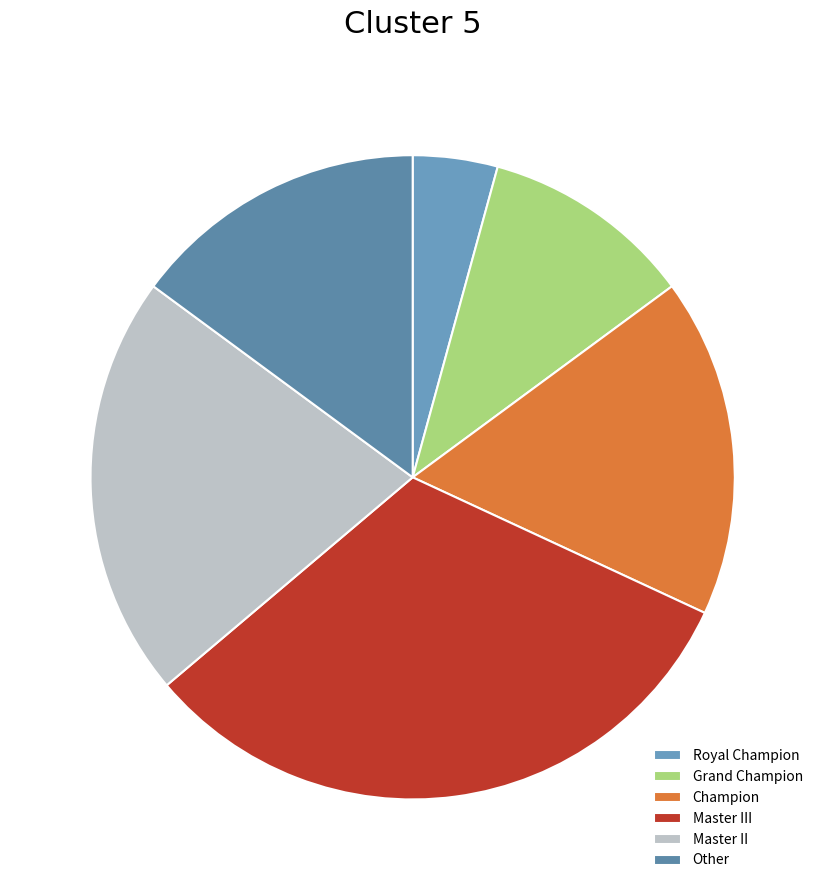

Which has a higher value, Royal Champion or Other?

Other